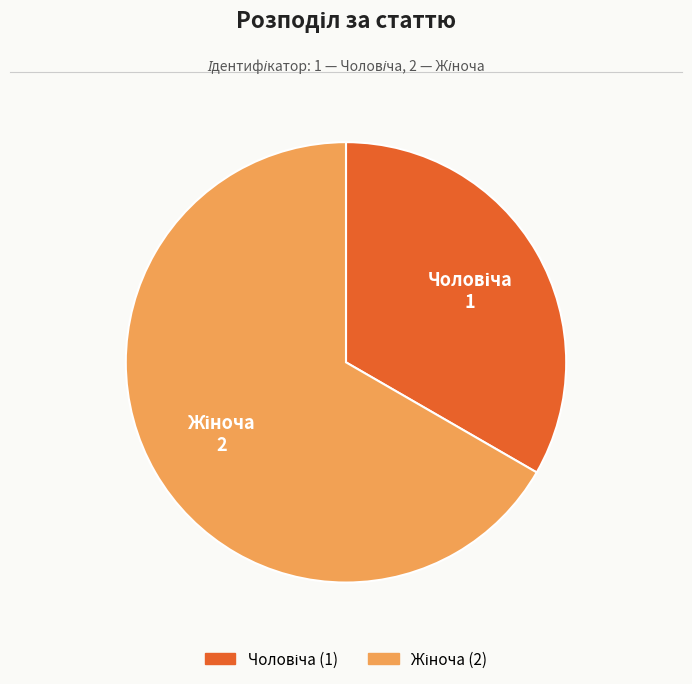

Is there any slice that represents more than half of the pie?

Yes